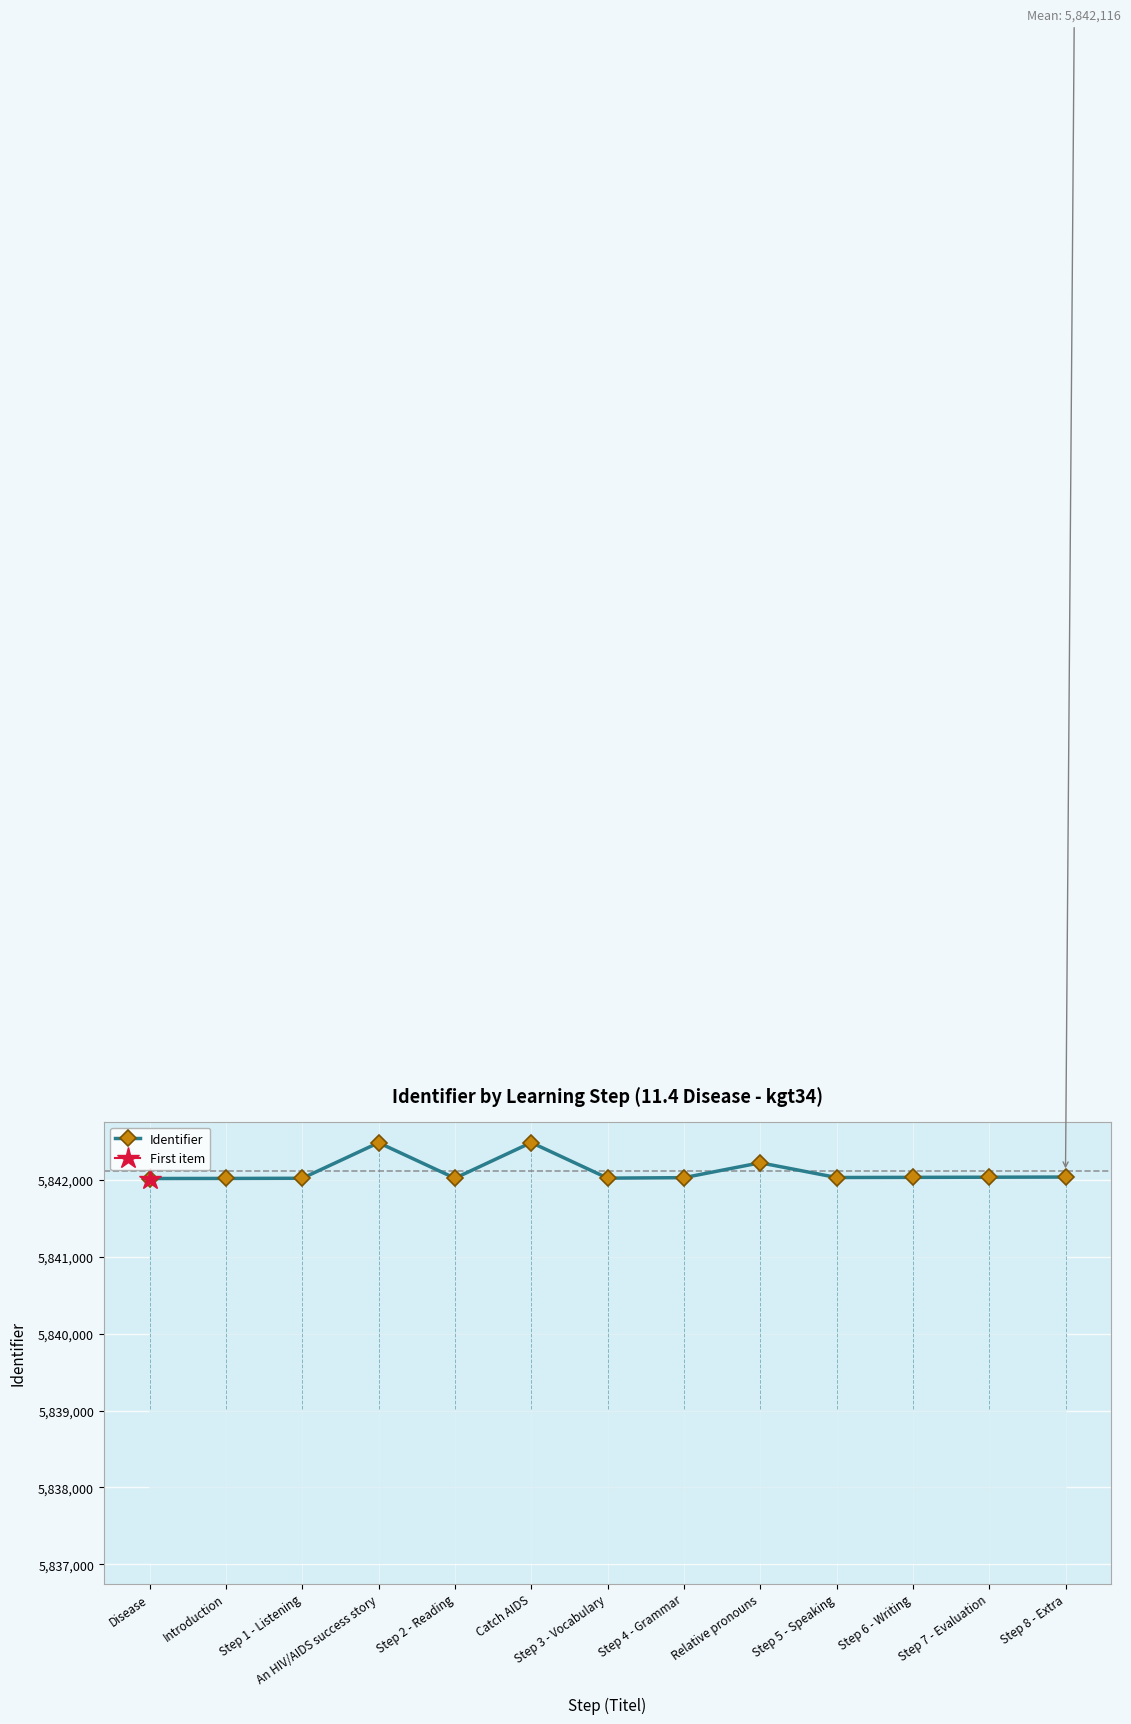

What is the label of the 5th point from the left?

Step 2 - Reading